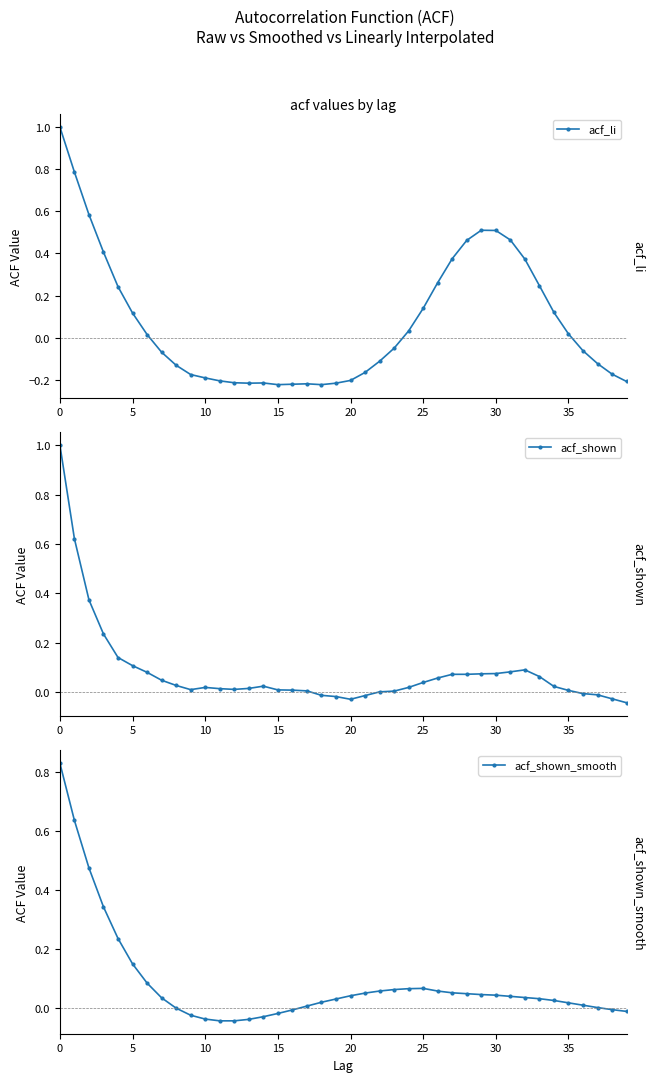

Reading left to right, extract all data points from this chart.

acf_li: 1.0	0.8	0.6	0.4	0.2	0.1	0.0	-0.1	-0.1	-0.2	-0.2	-0.2	-0.2	-0.2	-0.2	-0.2	-0.2	-0.2	-0.2	-0.2	-0.2	-0.2	-0.1	-0.1	0.0	0.1	0.3	0.4	0.5	0.5	0.5	0.5	0.4	0.2	0.1	0.0	-0.1	-0.1	-0.2	-0.2
acf_shown: 1.0	0.6	0.4	0.2	0.1	0.1	0.1	0.0	0.0	0.0	0.0	0.0	0.0	0.0	0.0	0.0	0.0	0.0	-0.0	-0.0	-0.0	-0.0	0.0	0.0	0.0	0.0	0.1	0.1	0.1	0.1	0.1	0.1	0.1	0.1	0.0	0.0	-0.0	-0.0	-0.0	-0.0
acf_shown_smooth: 0.8	0.6	0.5	0.3	0.2	0.1	0.1	0.0	-0.0	-0.0	-0.0	-0.0	-0.0	-0.0	-0.0	-0.0	-0.0	0.0	0.0	0.0	0.0	0.1	0.1	0.1	0.1	0.1	0.1	0.1	0.0	0.0	0.0	0.0	0.0	0.0	0.0	0.0	0.0	0.0	-0.0	-0.0